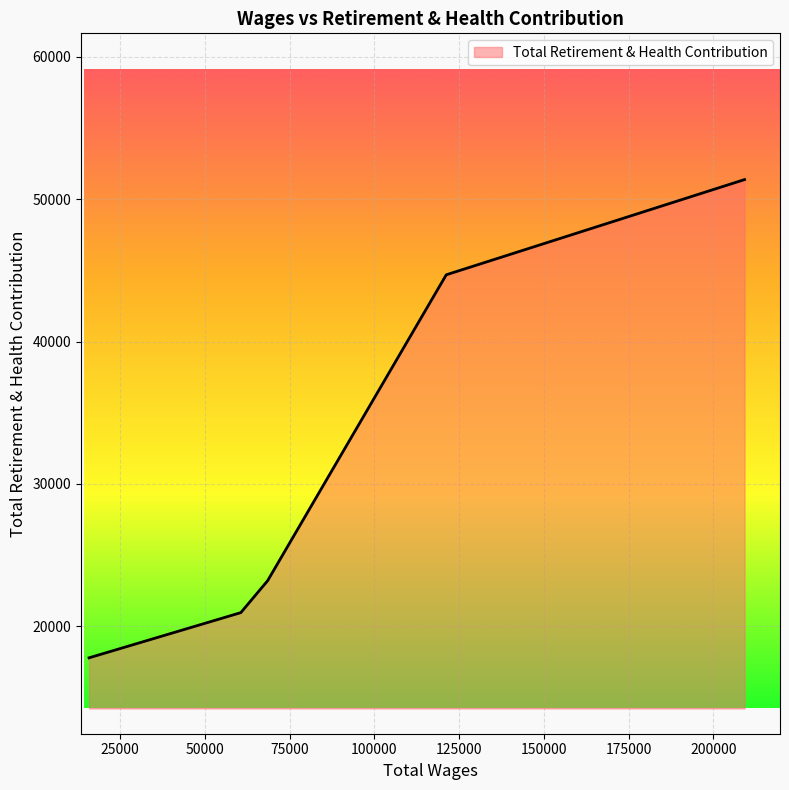

What is the greatest value displayed?

51385